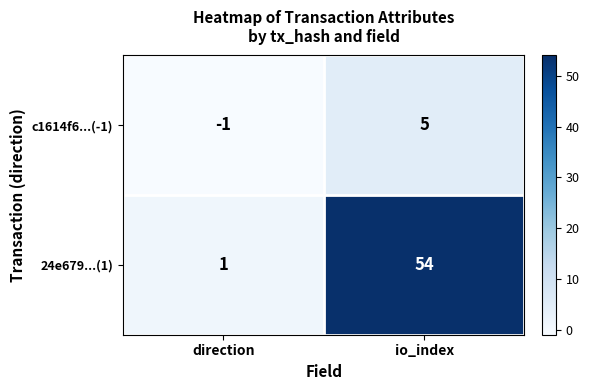

True or false: 24e679...(1) has a value of 0 at direction.

False